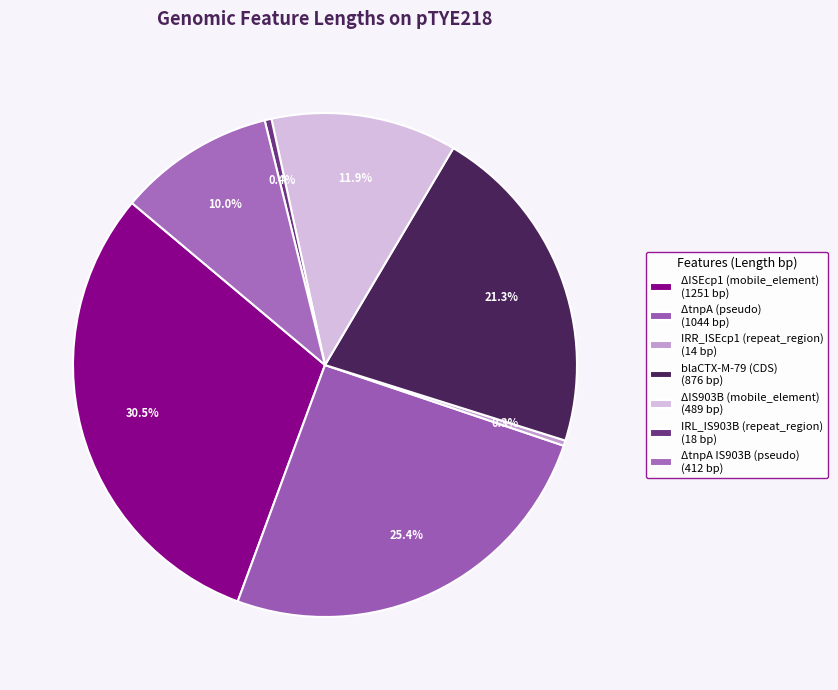

How many segments does this pie chart have?

7